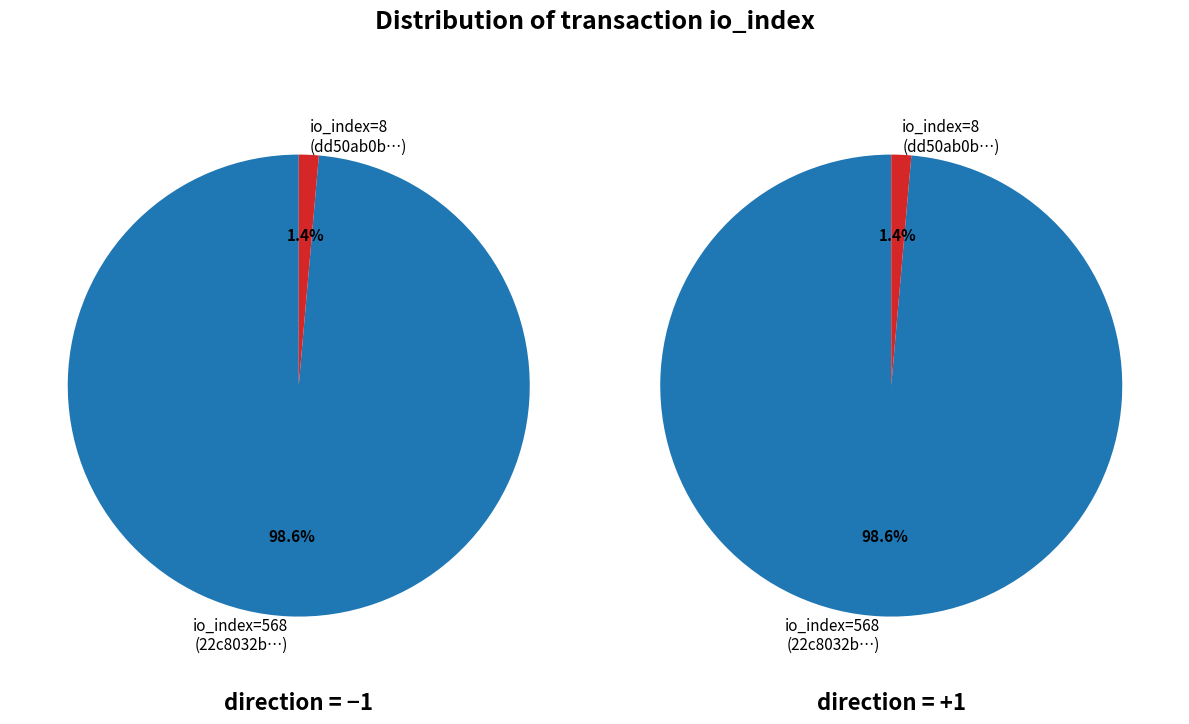

Is there any slice that represents more than half of the pie?

Yes